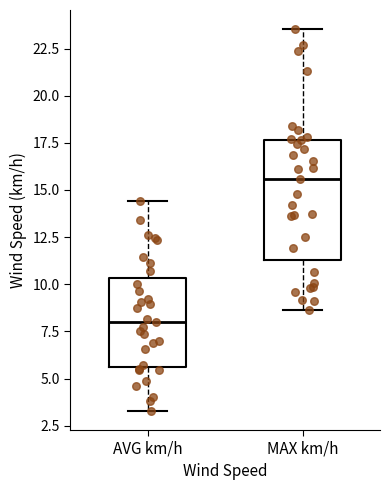

Comparing the boxes themselves (not the whiskers), which one is the tallest?

MAX km/h